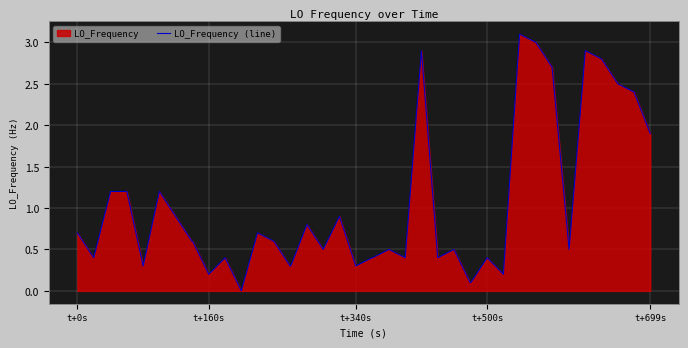

What is the average value?

1.0